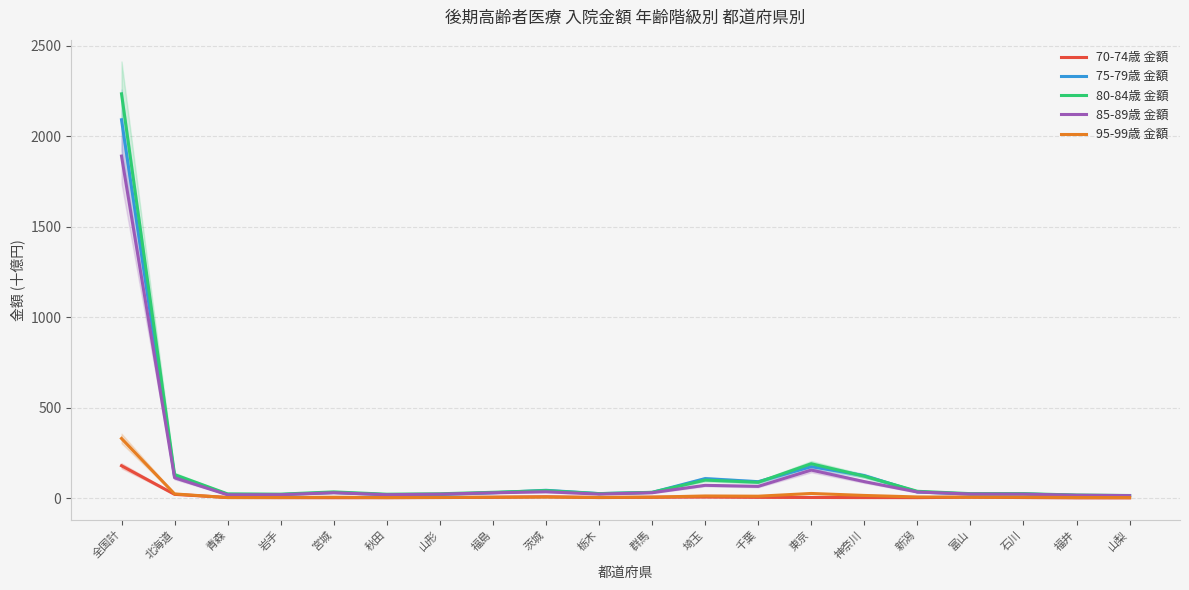

Reading left to right, extract all data points from this chart.

70-74歳 金額: 178.3	20.2	2.9	1.9	1.6	1.7	2.6	3.9	6.8	2.4	4.3	5.3	3.6	2.9	2.4	2.1	4.7	2.6	0.9	0.8
75-79歳 金額: 2091.2	117.6	20.2	18.9	30.5	18.1	19.1	28.9	42.7	24.4	30.8	107.3	90.2	173.3	123.9	33.5	21.7	22.6	14.0	13.4
80-84歳 金額: 2234.6	129.5	22.6	21.3	33.8	20.9	23.4	31.6	40.8	24.1	31.6	98.9	87.1	189.5	120.8	37.1	24.1	24.0	16.5	13.9
85-89歳 金額: 1890.4	112.0	17.8	18.5	29.3	18.3	21.4	28.8	34.4	21.7	29.3	70.1	64.3	154.4	90.6	33.2	22.1	21.4	15.6	13.3
95-99歳 金額: 329.2	22.6	2.3	2.9	4.3	2.5	3.3	4.6	5.6	3.5	5.0	11.2	10.0	25.1	14.2	5.9	4.5	4.2	2.9	2.5